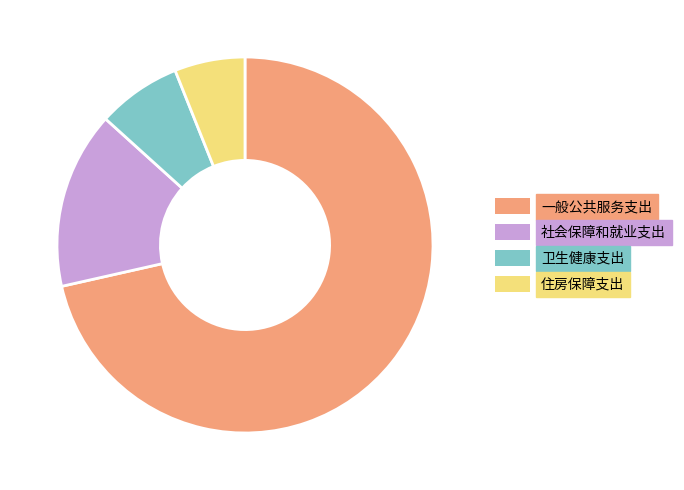

Does any single category account for the majority?

Yes